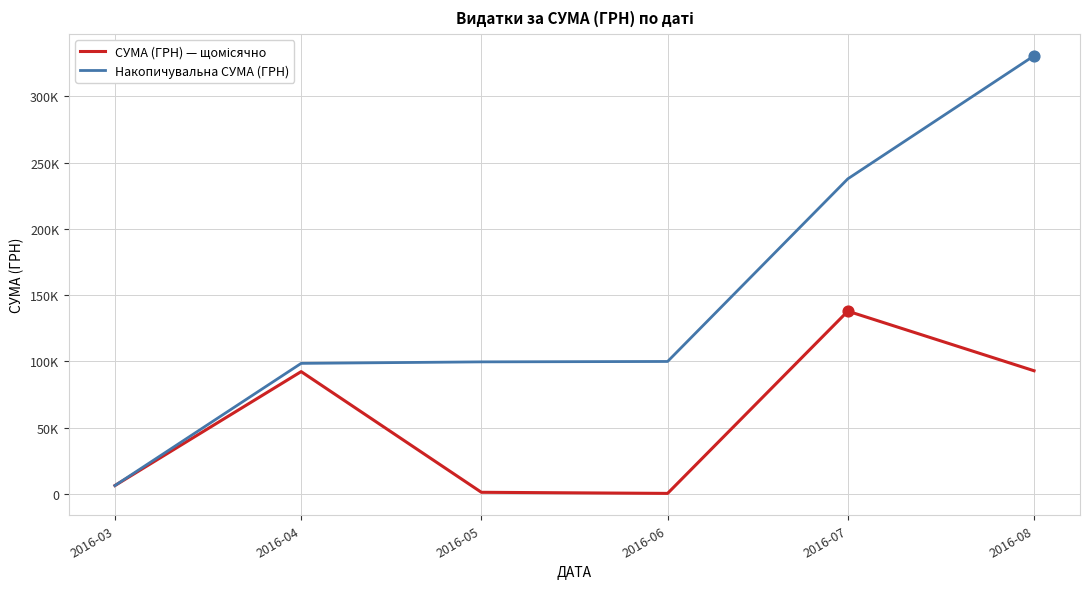

Is the value of СУМА (ГРН) — щомісячно at 2016-03 greater than the value of Накопичувальна СУМА (ГРН) at 2016-08?

No